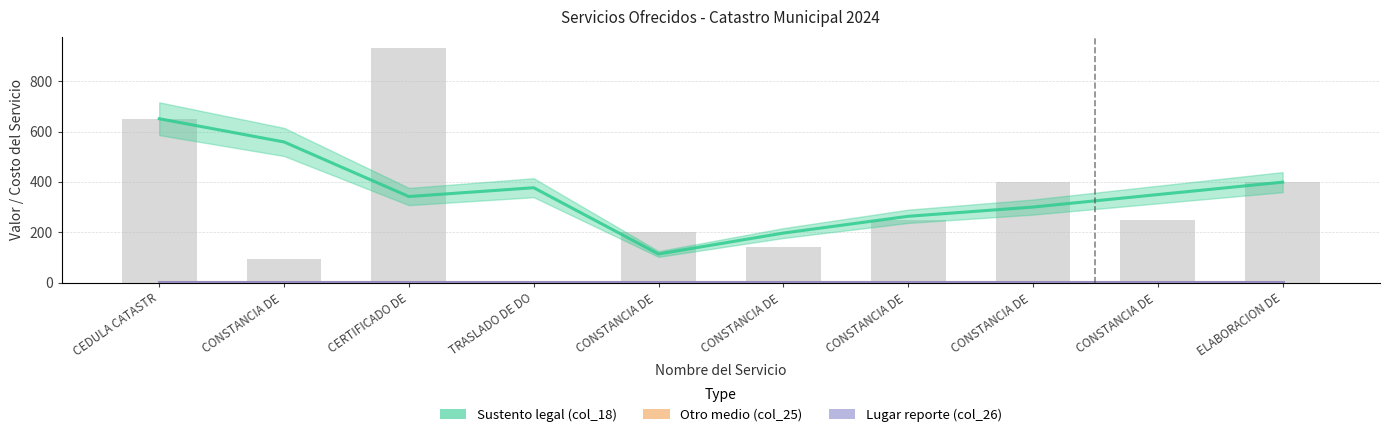

What is the maximum value for Sustento legal (col_18)?

651.0